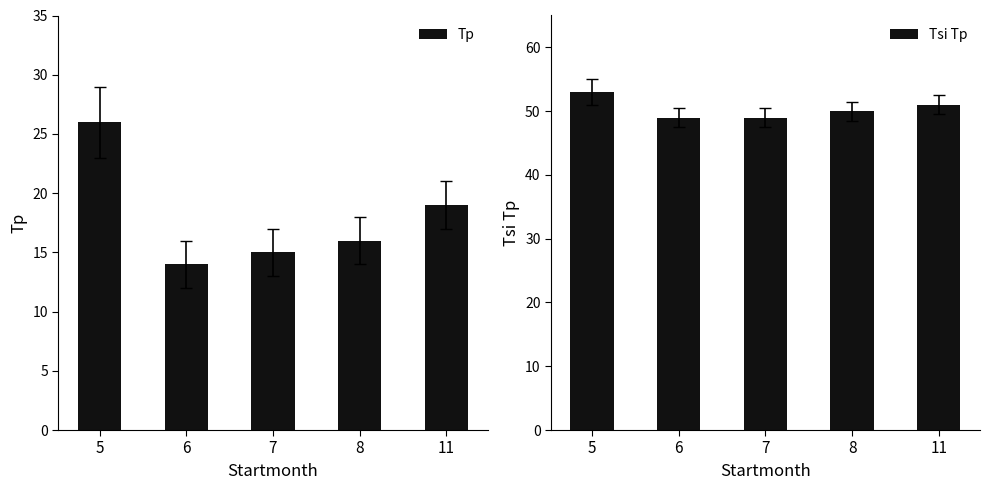

What is the sum of all Tp values?

90